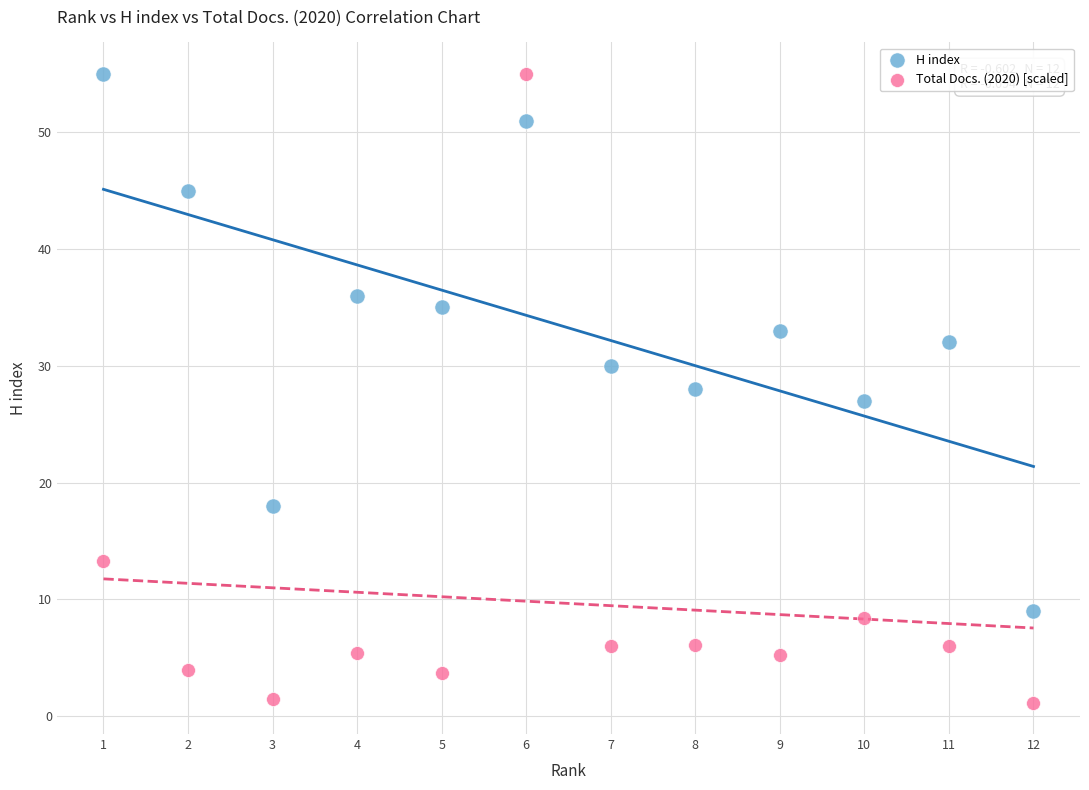

Which series contains the lowest Y value?

Total Docs. (2020) [scaled]